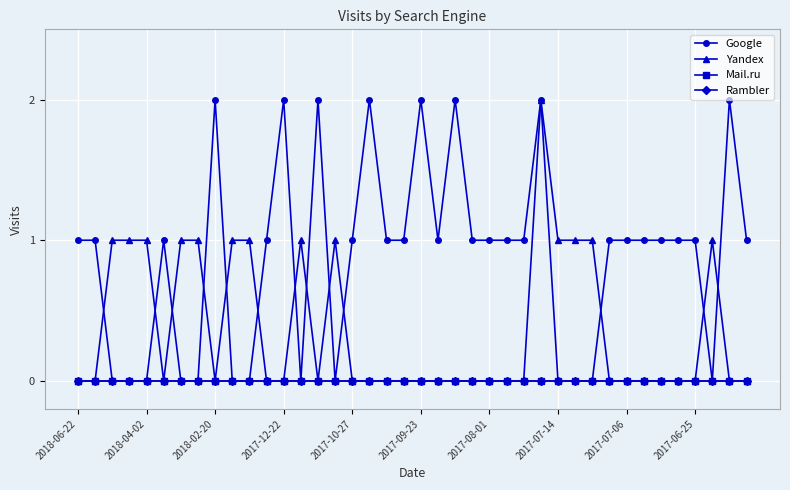

True or false: Rambler and Yandex cross at least once.

False